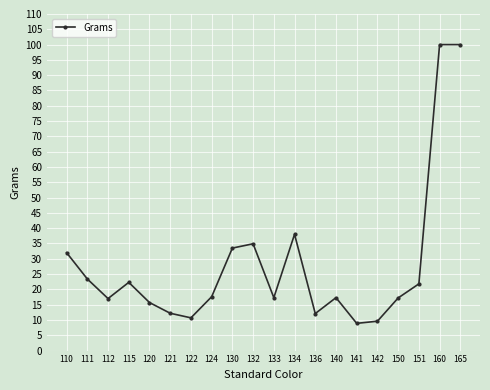

What is the greatest value displayed?

100.0